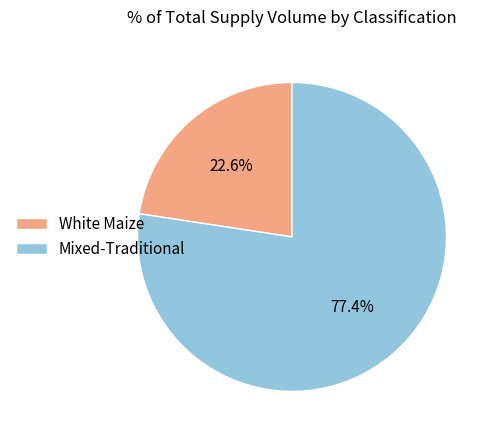

What is the total percentage of Mixed-Traditional and White Maize?

100.0%